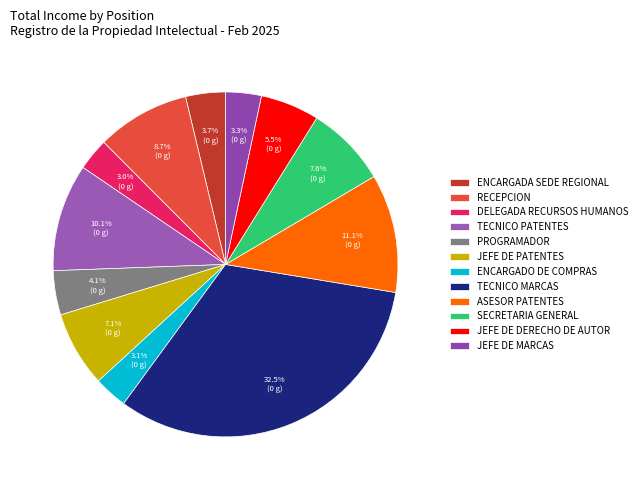

The SECRETARIA GENERAL slice represents 2% of the pie. True or false?

False